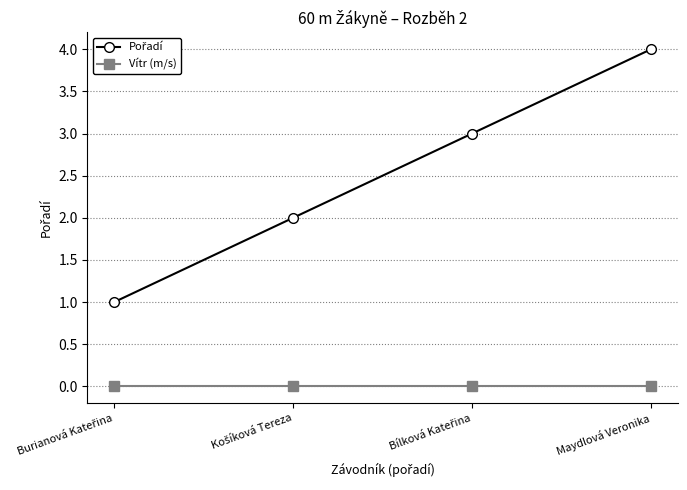

How many lines are shown in the chart?

2